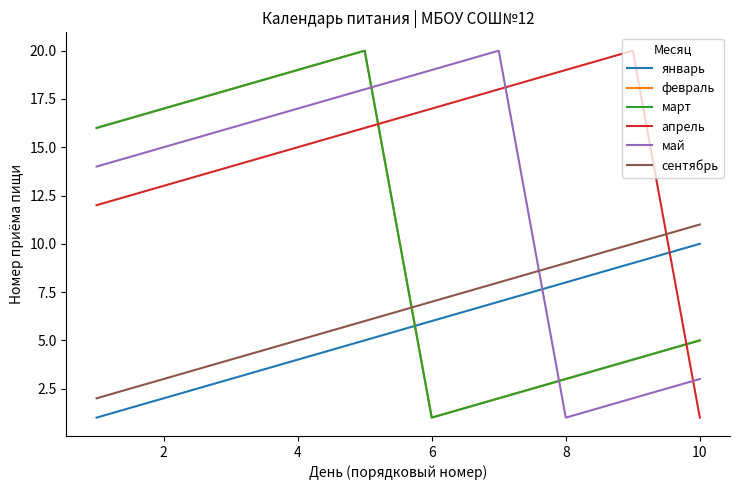

What is the smallest value displayed?

1